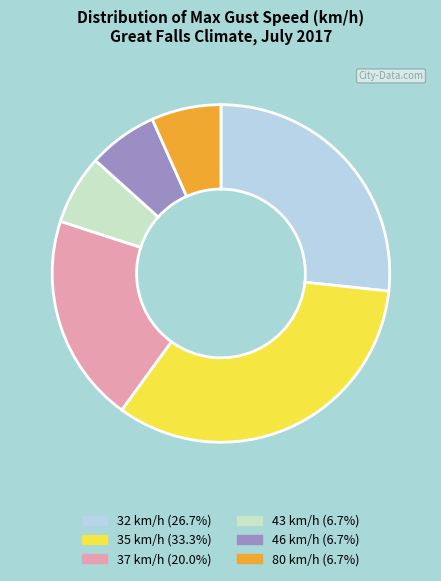

What is the ratio of the value at 35 to the value at 43?

5.0